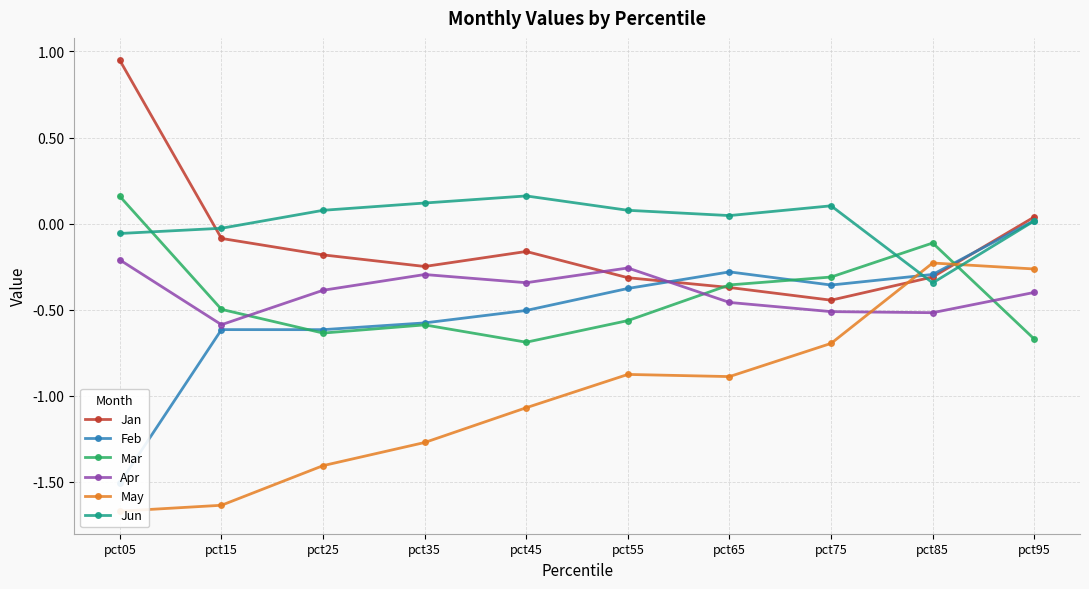

How many values in Feb are above zero?

1